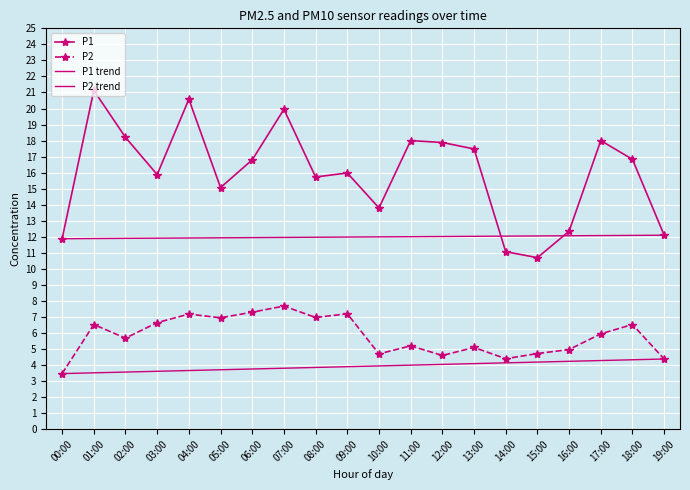

Reading left to right, what are all the values shown in this chart?

P1: 11.9	21.1	18.2	15.9	20.6	15.1	16.8	19.9	15.7	16.0	13.8	18.0	17.9	17.5	11.1	10.7	12.3	18.0	16.8	12.1
P2: 3.5	6.5	5.7	6.7	7.2	7.0	7.3	7.7	7.0	7.2	4.7	5.2	4.6	5.1	4.4	4.7	5.0	6.0	6.5	4.4